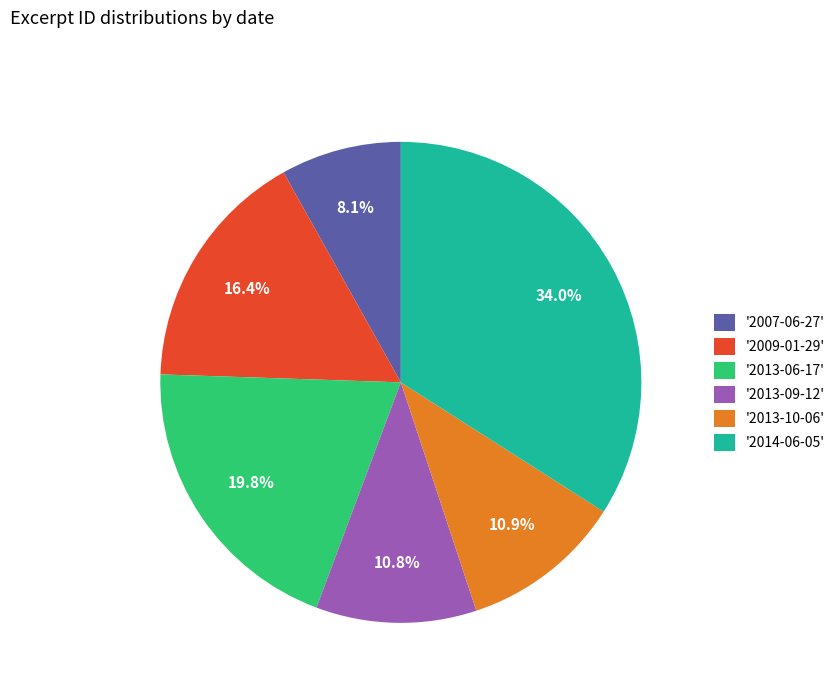

Do '2013-06-17' and '2013-10-06' together represent more than half of the pie?

No